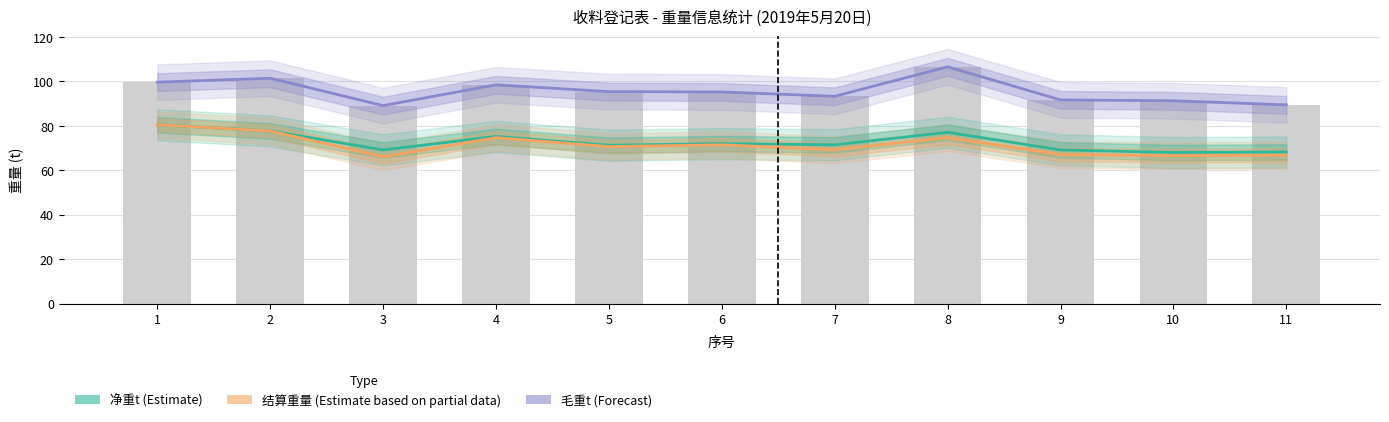

How many data points does each series have?

11